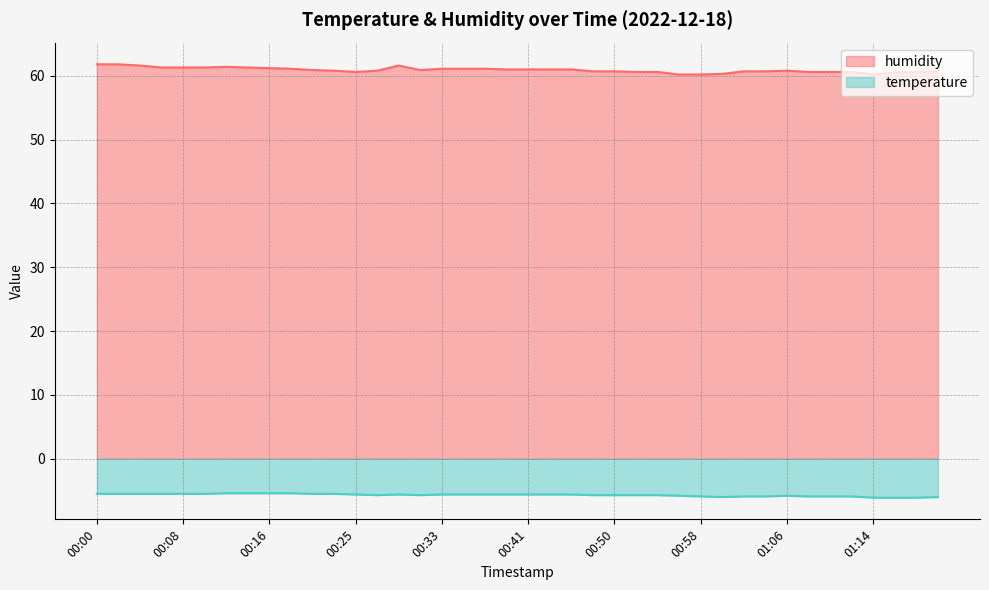

What is the value of the temperature point at the 34th from the left?

-5.9